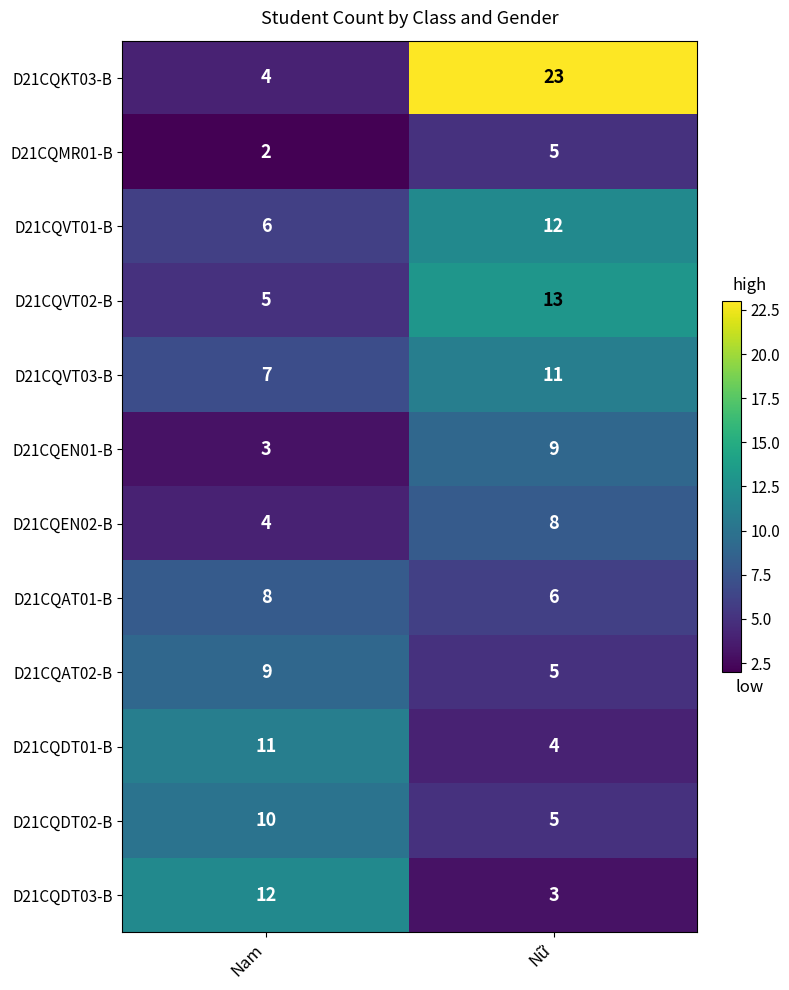

What is the maximum value shown in the chart?

23